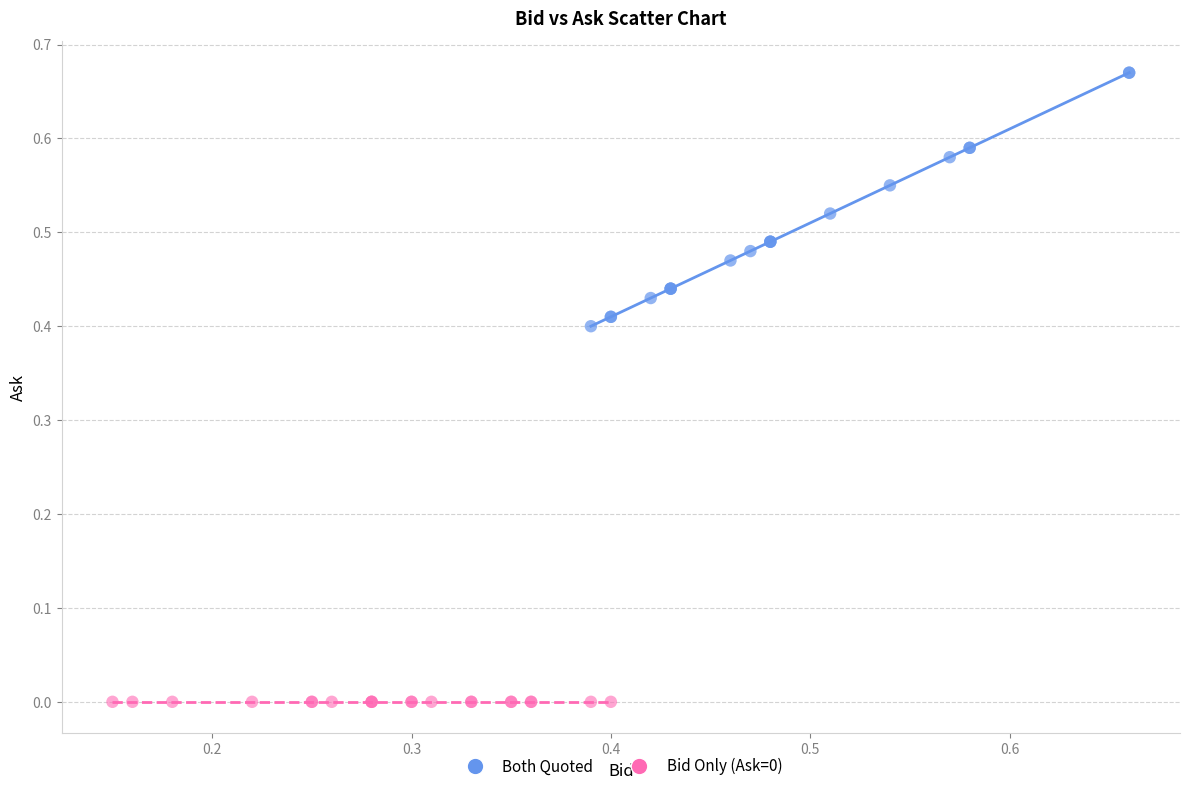

Which series reaches the minimum Y coordinate?

Bid Only (Ask=0)